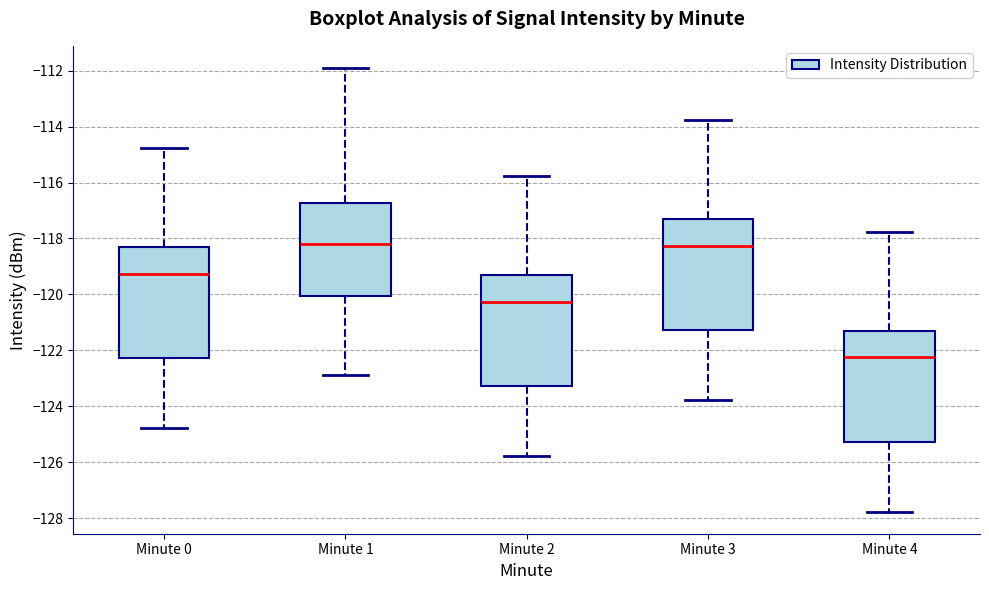

Reading left to right, read every box against the y-axis: the position of its median line, the range the box covers, and the ends of its whiskers. The values are not printed on the chart, so give them approximately, as read against the axis.

Minute 0: median -119.2, box -122.2 to -118.2, whiskers -124.8 to -114.8
Minute 1: median -118.2, box -120.0 to -116.8, whiskers -122.8 to -112.0
Minute 2: median -120.2, box -123.2 to -119.2, whiskers -125.8 to -115.8
Minute 3: median -118.2, box -121.2 to -117.2, whiskers -123.8 to -113.8
Minute 4: median -122.2, box -125.2 to -121.2, whiskers -127.8 to -117.8